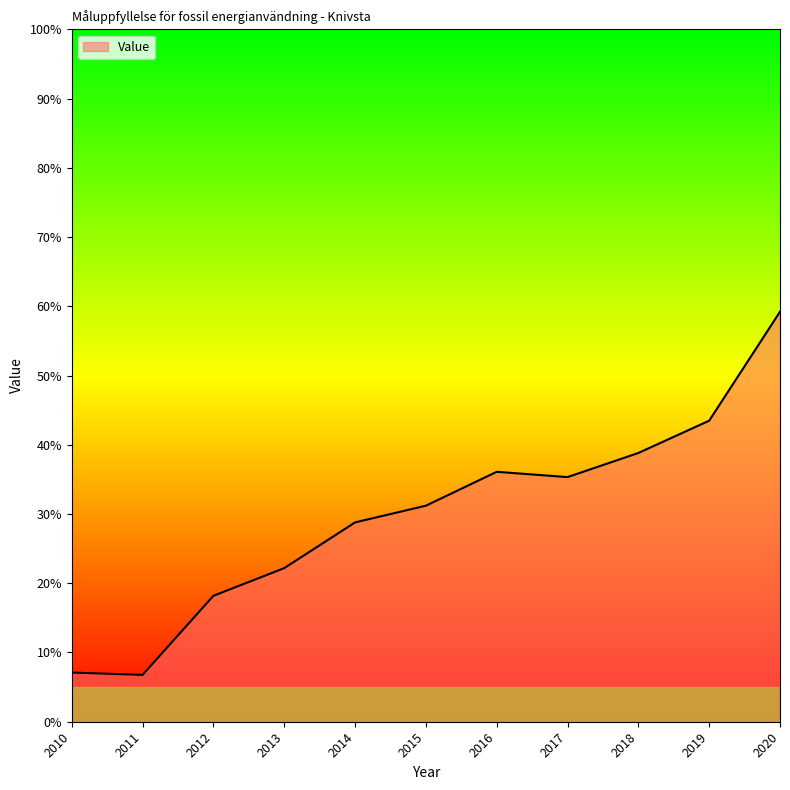

How many categories are shown in the chart?

11